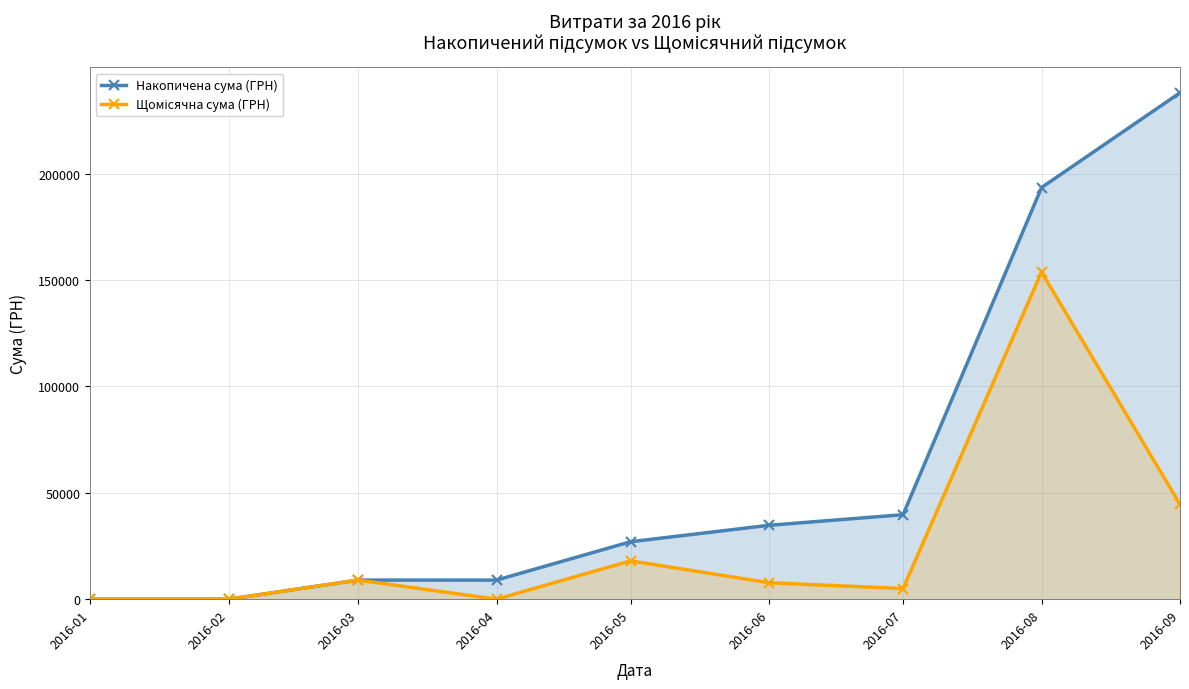

What is the value of the Щомісячна сума (ГРН) point at the 6th from the left?

7730.0